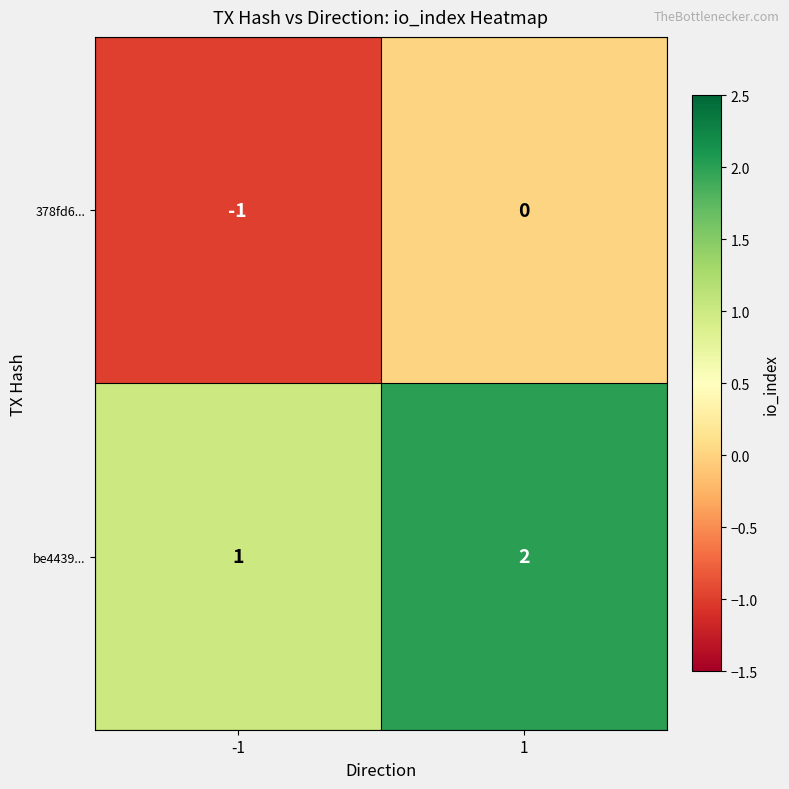

Count the number of categories in the chart.

2